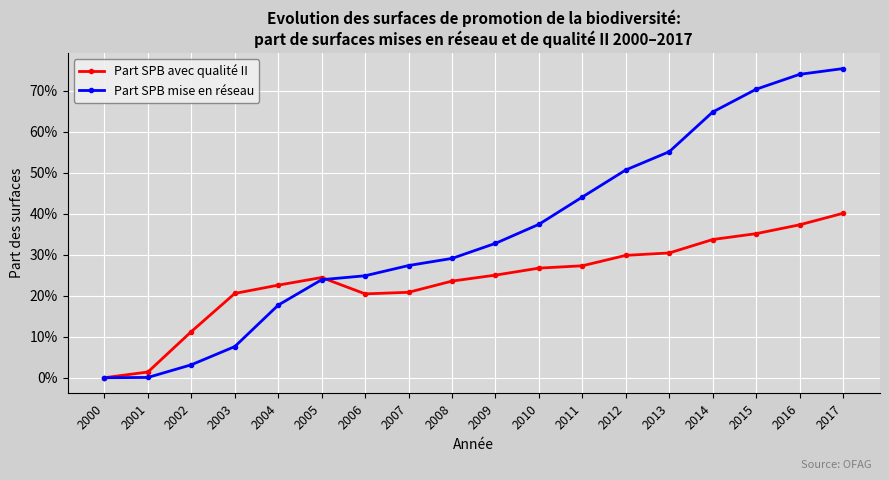

List the series in order of their overall mean, lowest first.

Part SPB avec qualité II, Part SPB mise en réseau